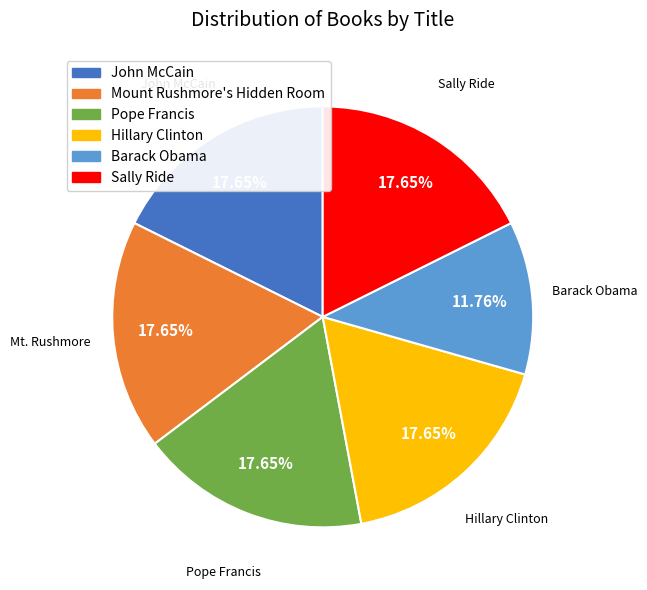

Approximately how many times larger is the value at Hillary Clinton compared to Mount Rushmore's Hidden Room?

1.0